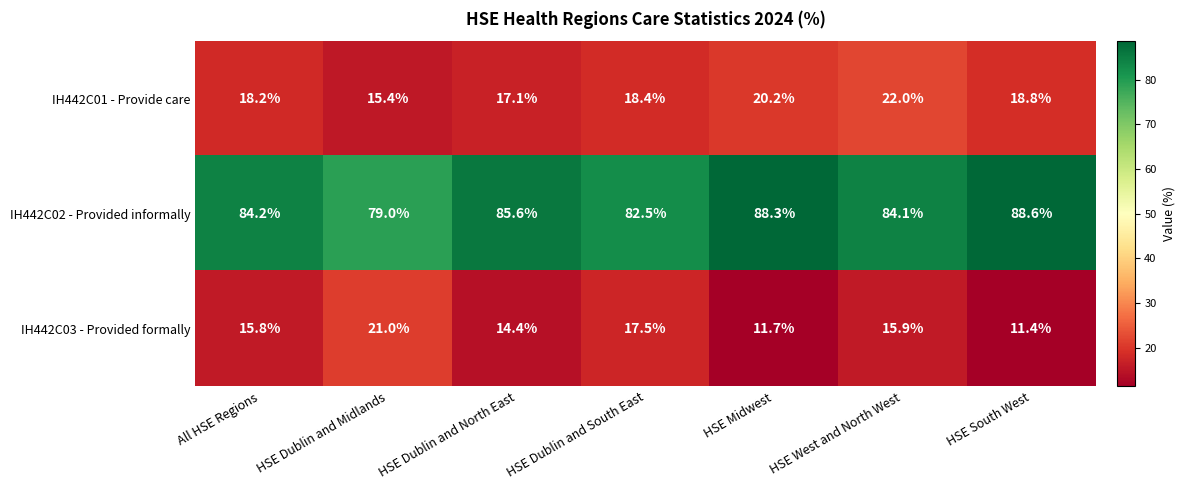

Which series changed the most between HSE Dublin and North East and HSE Midwest?

IH442C01 - Provide care